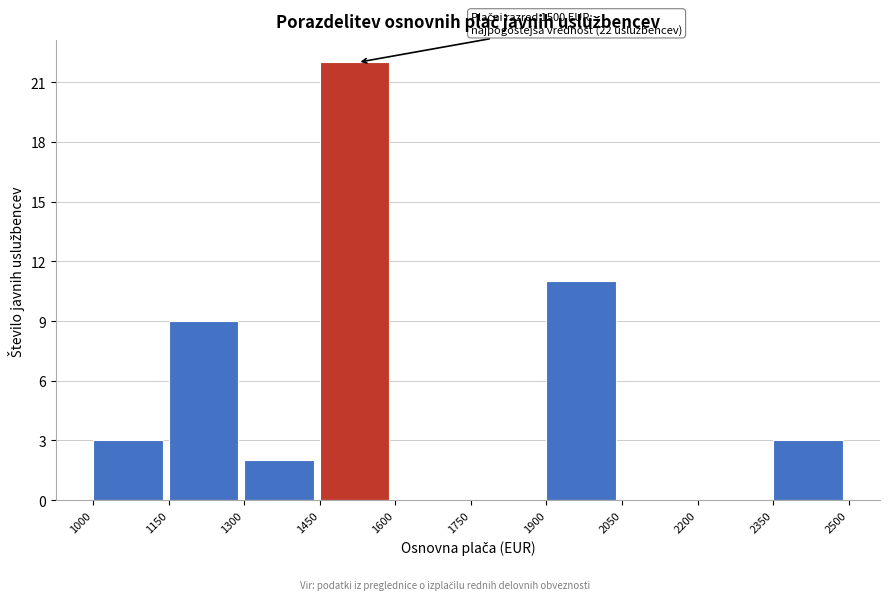

Which range on the x-axis has the tallest bar?

1450 to 1600